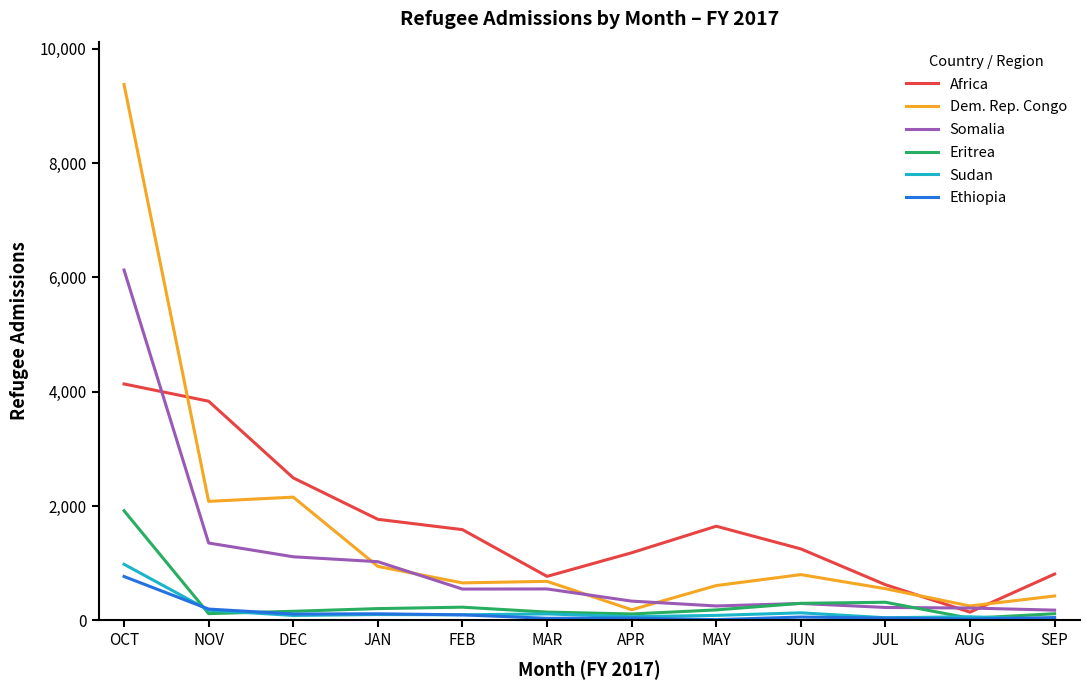

Which series has the largest range (max minus min)?

Dem. Rep. Congo